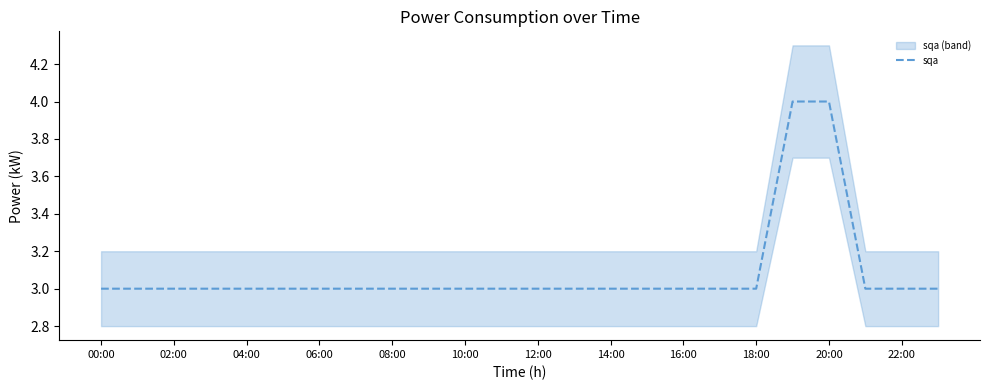

Is it true that sqa equals 3 at 02:00?

True